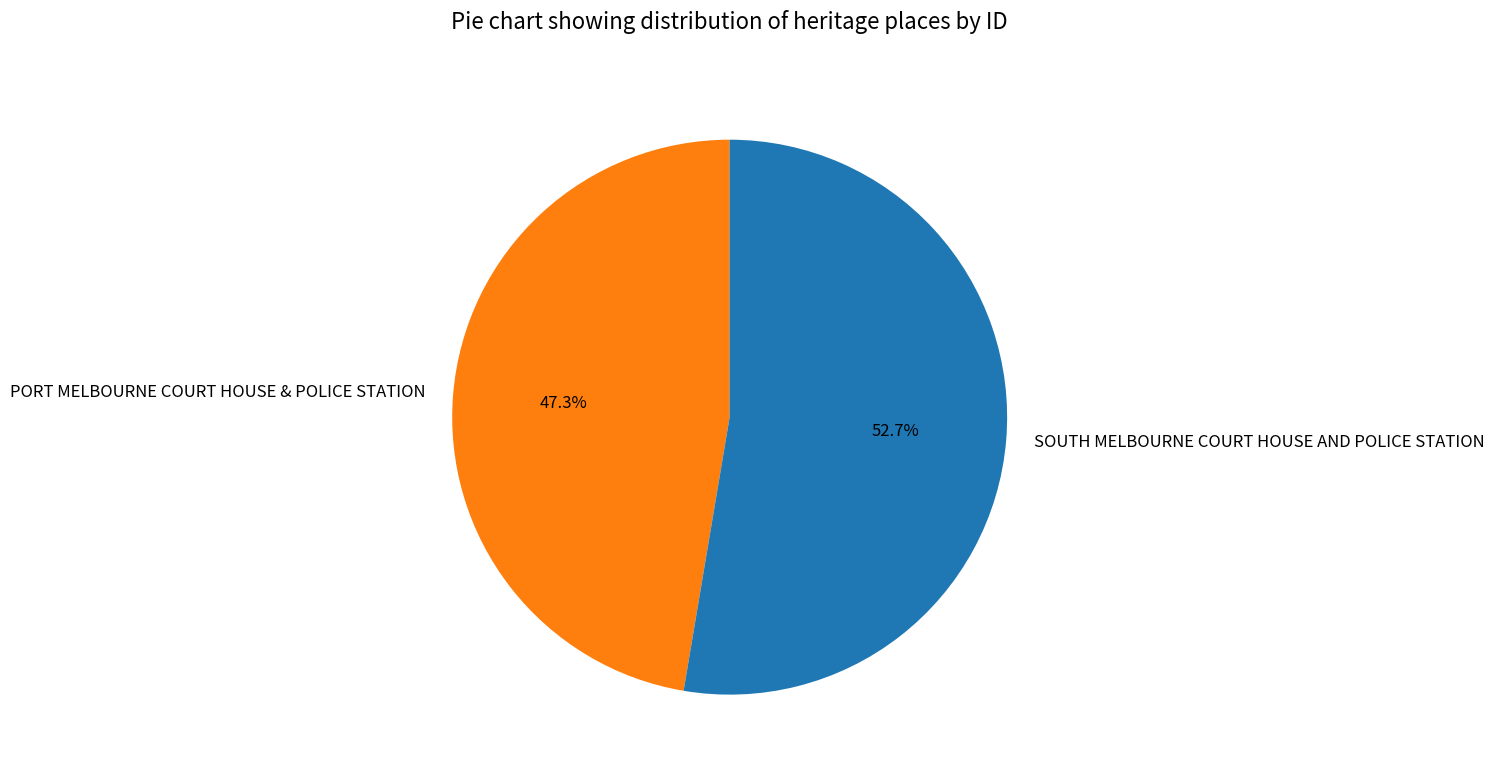

What percentage is the SOUTH MELBOURNE COURT HOUSE AND POLICE STATION slice, to the nearest percent?

53%